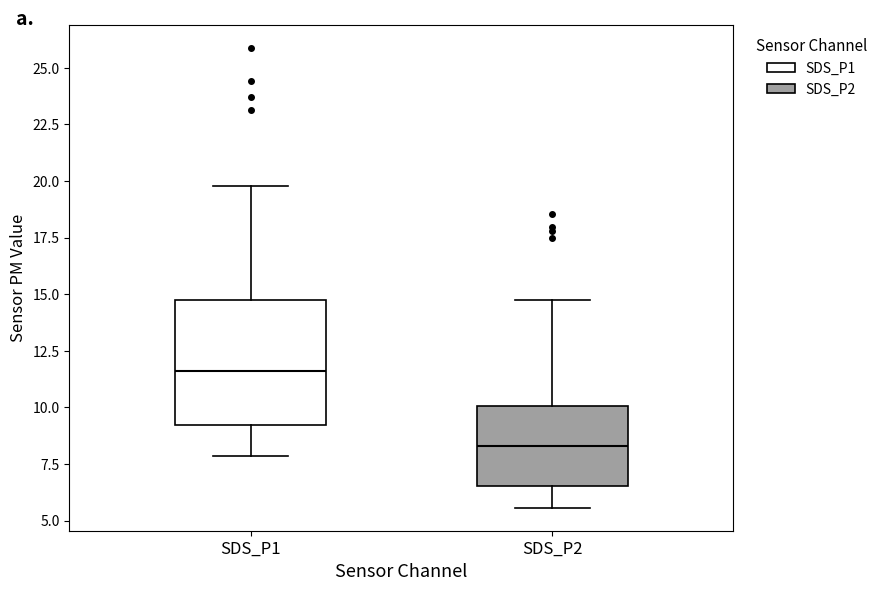

Reading left to right, transcribe this box plot: for each box, give where its median line is, the range the box spans, and where its two whiskers end, as read against the y-axis. The values are not printed on the chart, so give them approximately, as read against the axis.

SDS_P1: median 11.5, box 9.0 to 14.5, whiskers 8.0 to 20.0
SDS_P2: median 8.5, box 6.5 to 10.0, whiskers 5.5 to 14.5